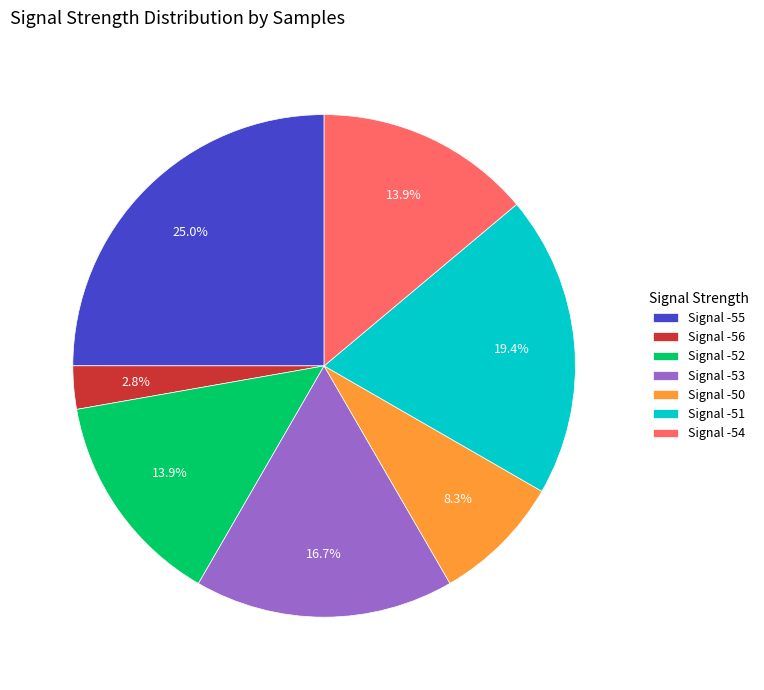

Do Signal -50 and Signal -54 together represent more than half of the pie?

No